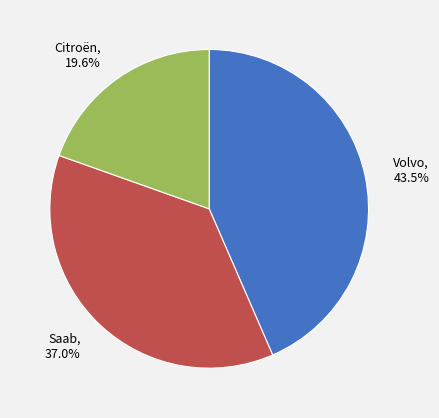

Is it true that Volvo is 32% of the pie?

False